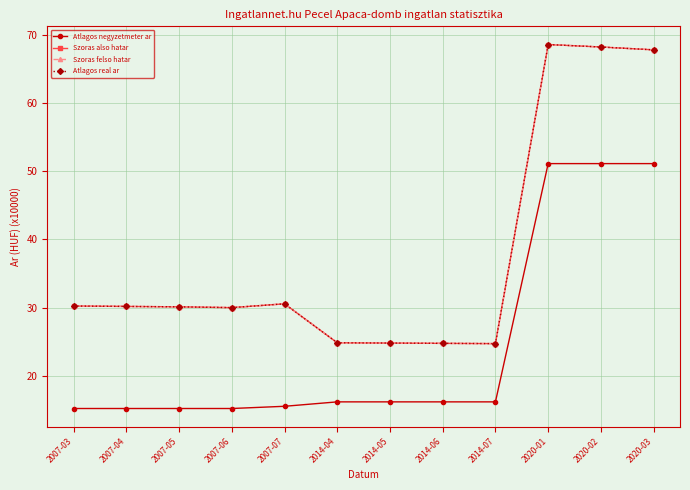

Does the chart have visible grid lines?

Yes